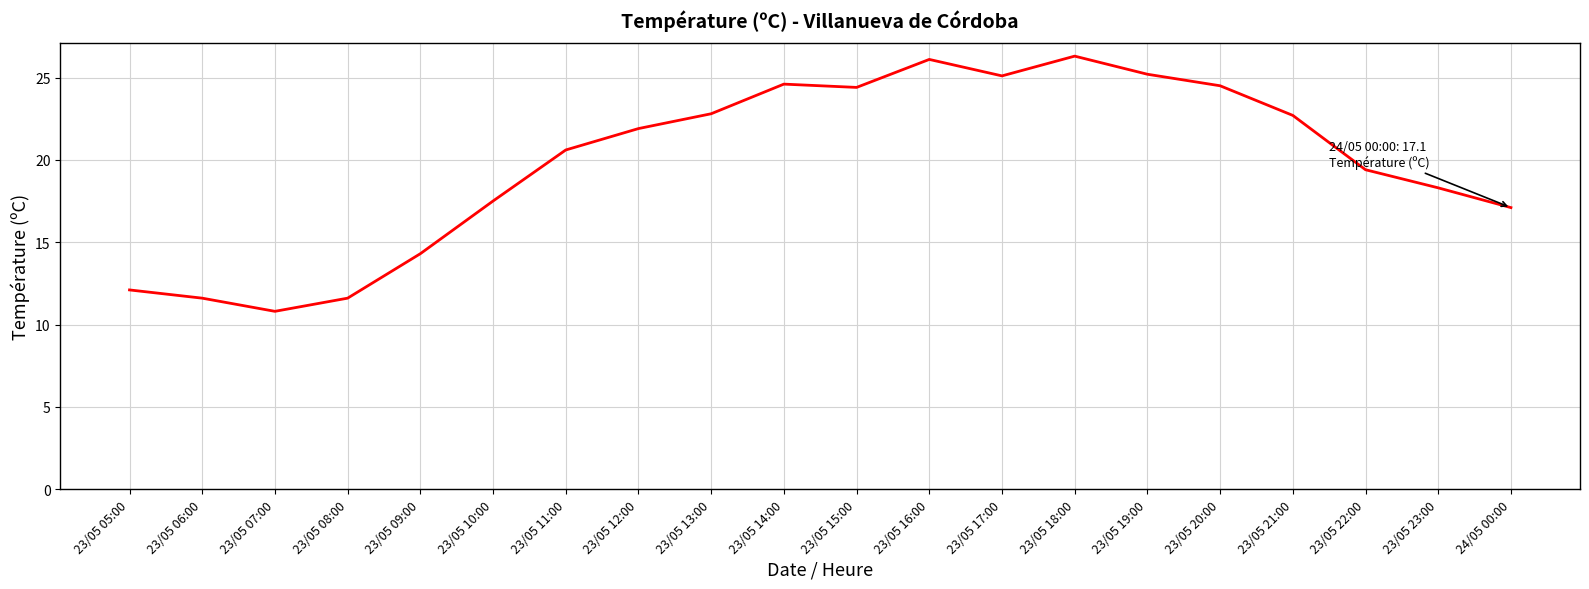

What is the maximum value shown in the chart?

26.3